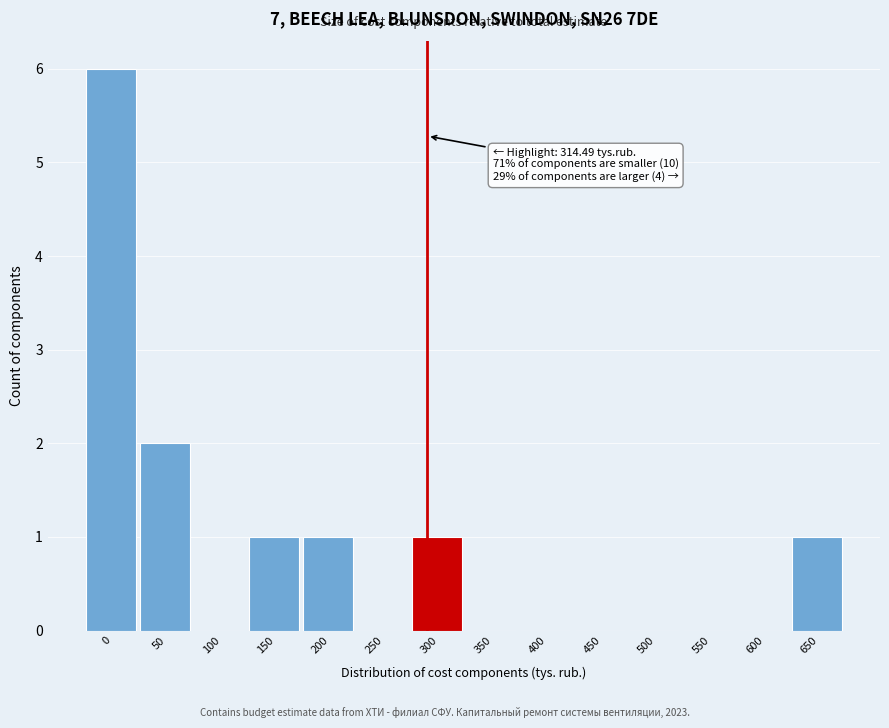

Reading right to left, transcribe all the data shown in this chart.

650=1	600=0	550=0	500=0	450=0	400=0	350=0	300=1	250=0	200=1	150=1	100=0	50=2	0=6